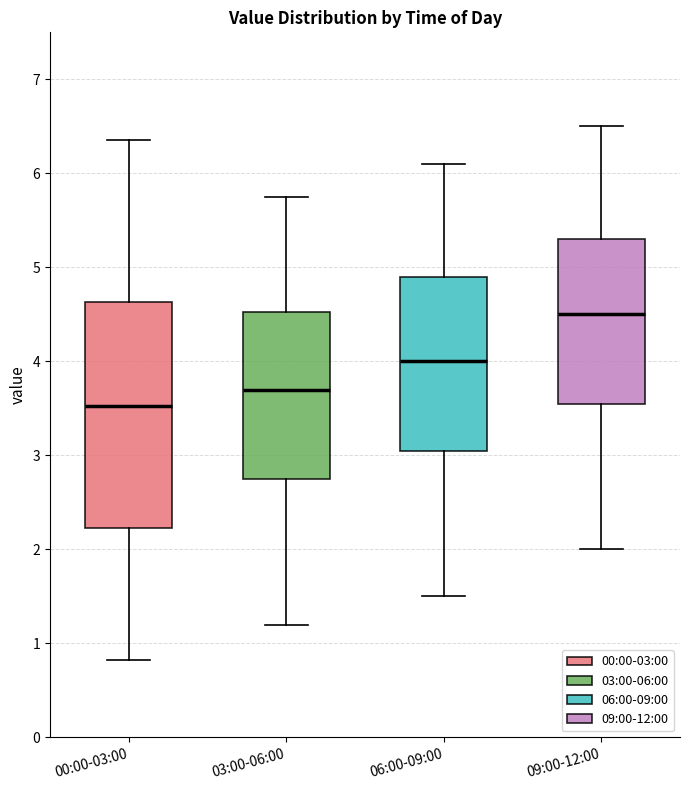

Comparing the boxes themselves (not the whiskers), which one is the tallest?

00:00-03:00